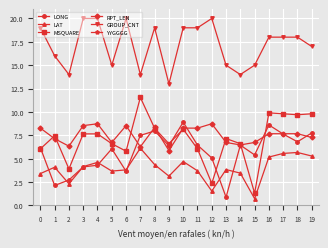

Read the MSQUARE value at 8.

8.2